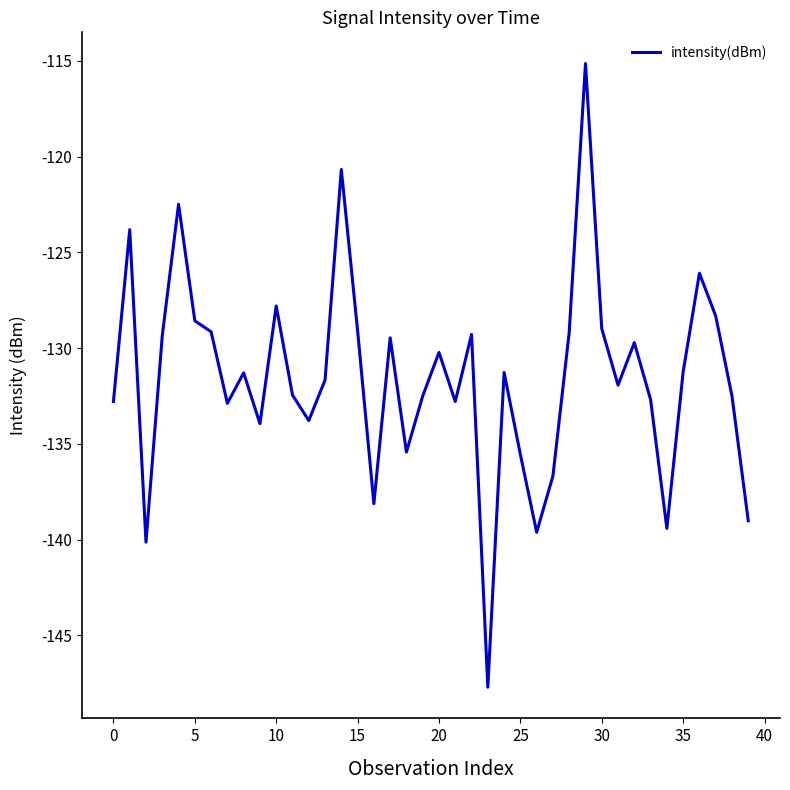

What is the smallest value displayed?

-147.7